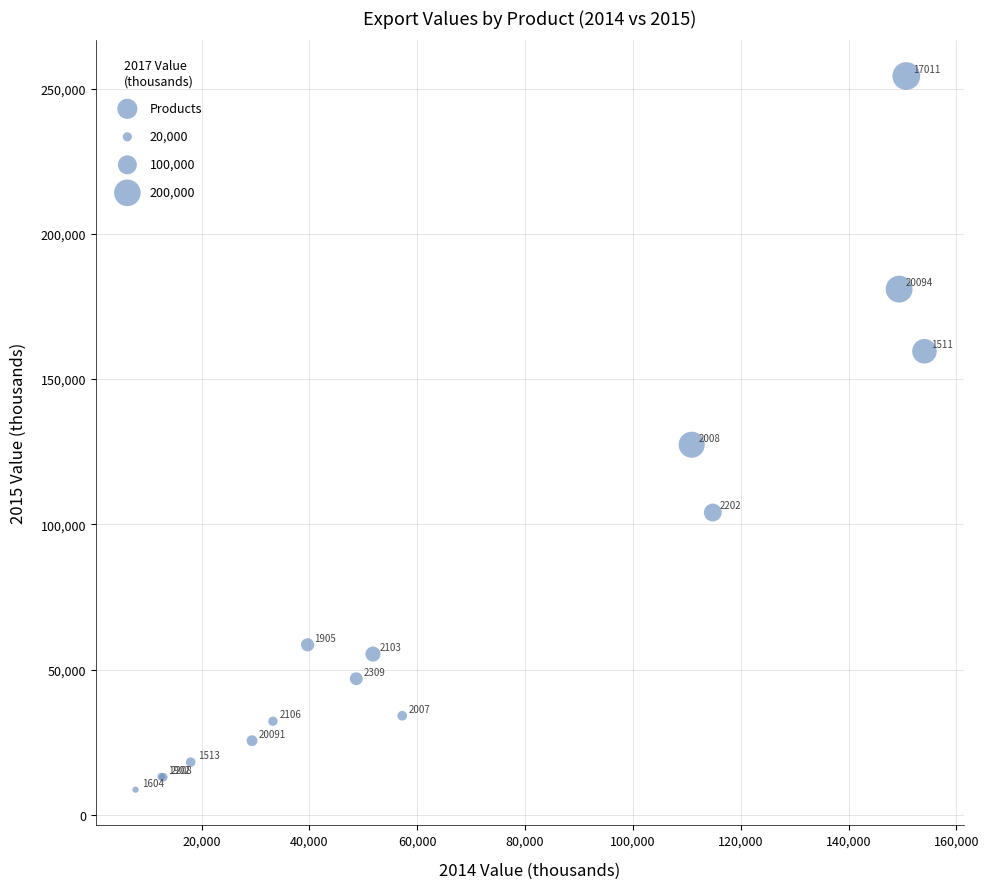

What Y value in the scatter plot is closest to 131493?

127405